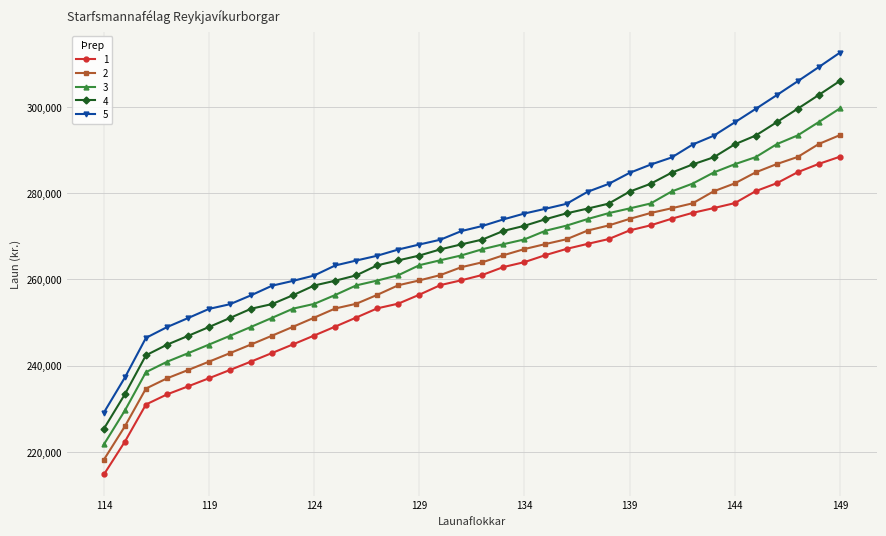

Count the number of categories in the chart.

36